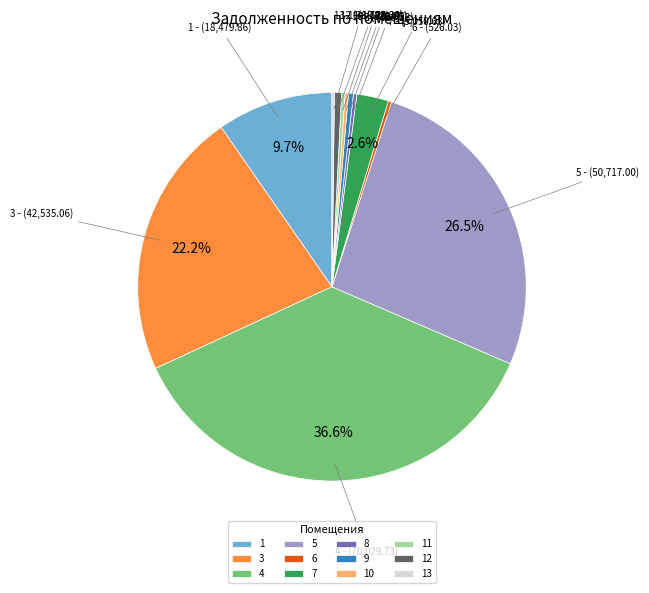

Is 9 the majority of the pie?

No